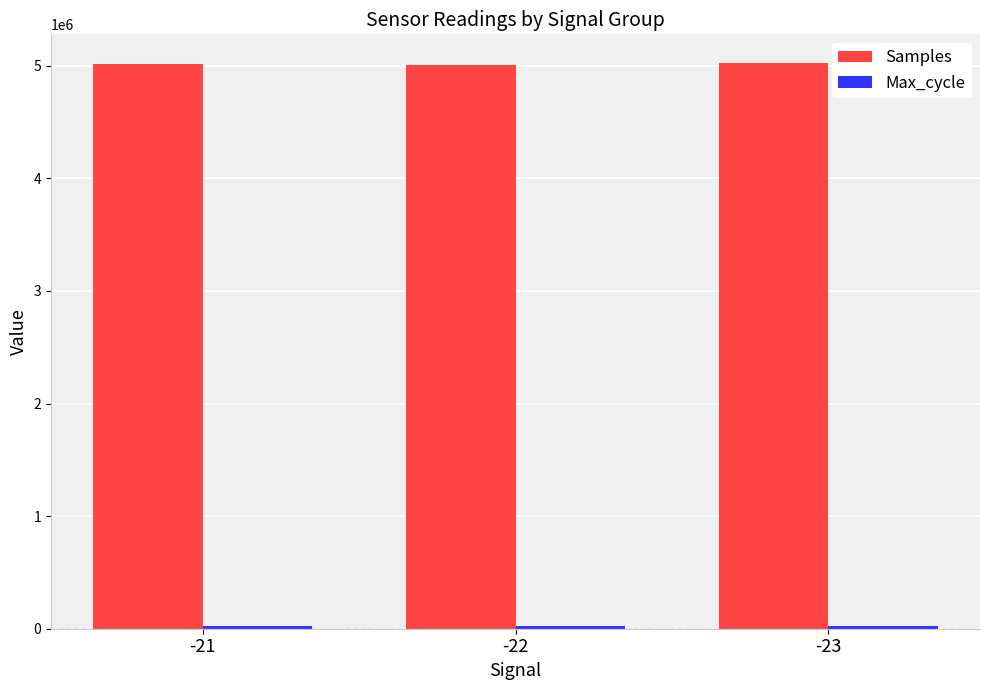

The value of Samples at -22 is 8358153. True or false?

False